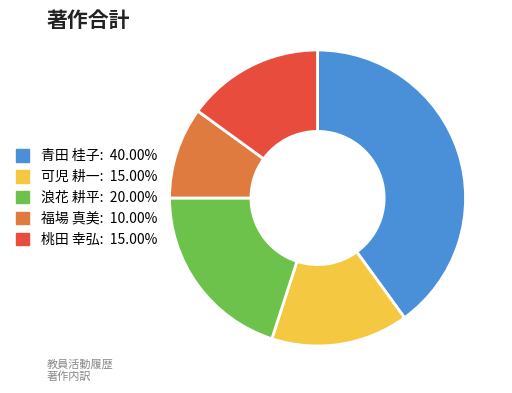

Does any single category account for the majority?

No